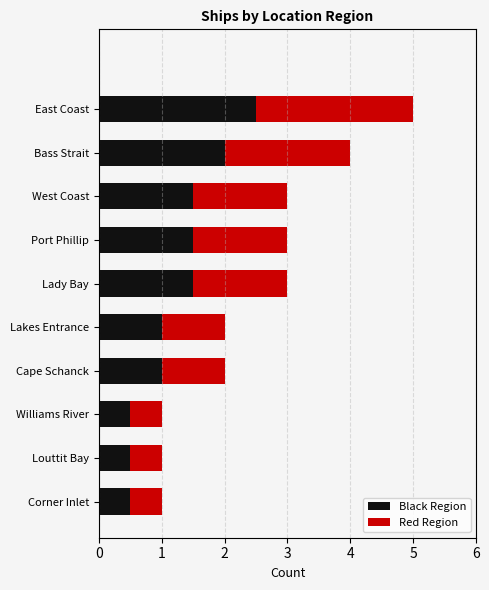

Are the bars horizontal?

Yes